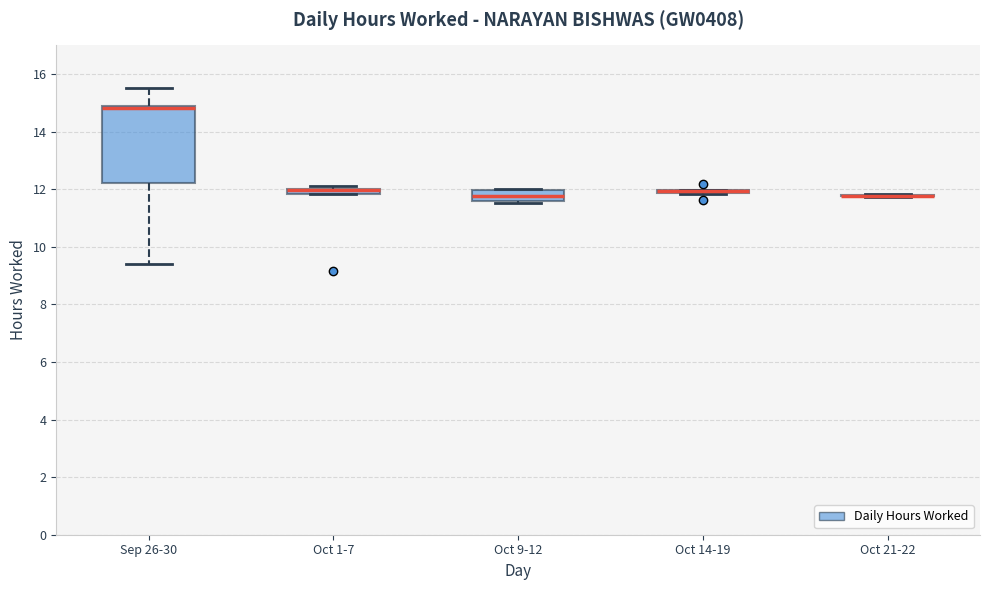

Where is the lower edge of the box for Oct 1-7 on the y-axis? The values are not printed on the chart, so give them approximately, as read against the axis.

11.8